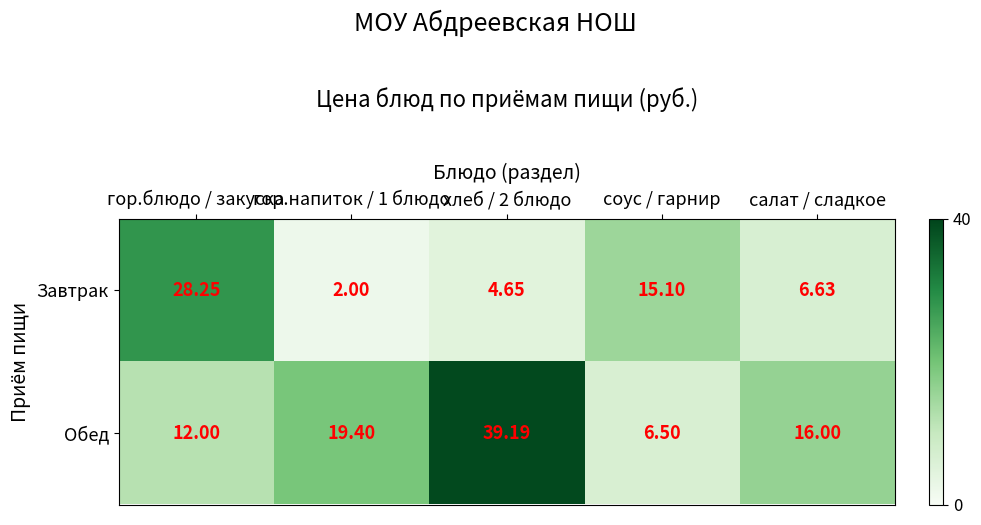

Between хлеб / 2 блюдо and салат / сладкое, which series saw the biggest shift?

Обед